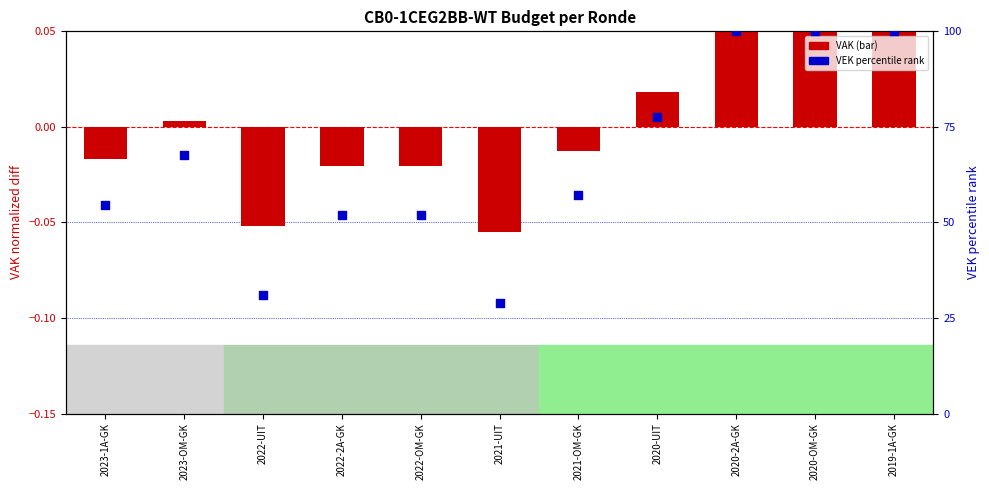

What is the total value across all series at 2019-1A-GK?

100.1